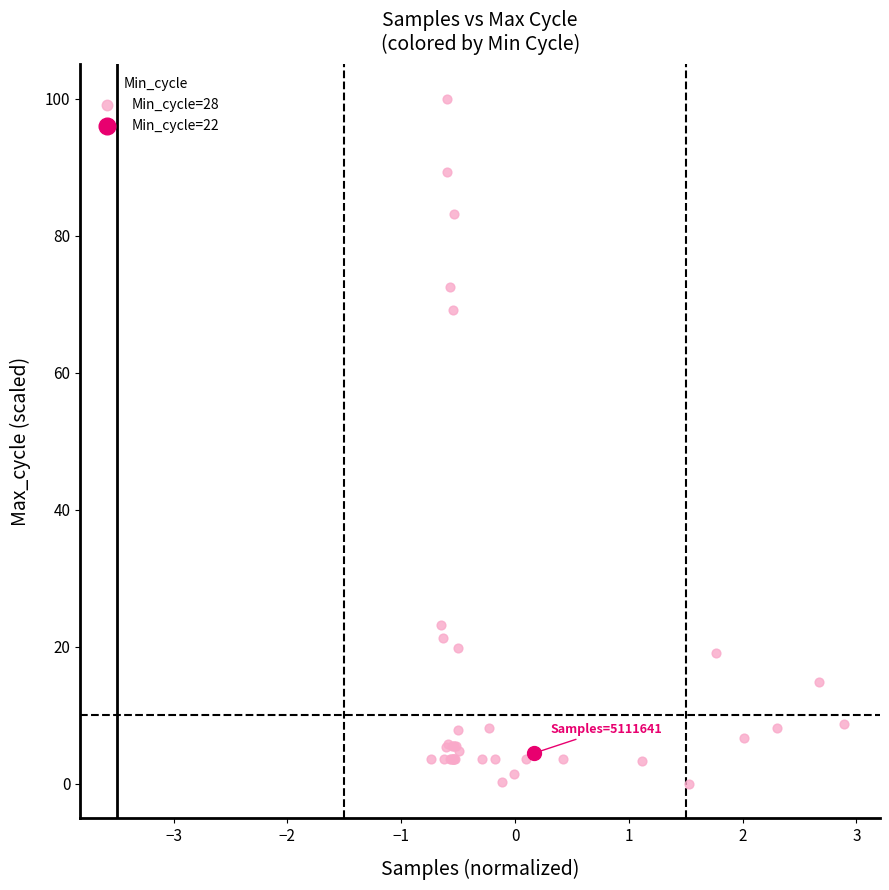

What are all the series names shown in the legend?

Min_cycle=28, Min_cycle=22